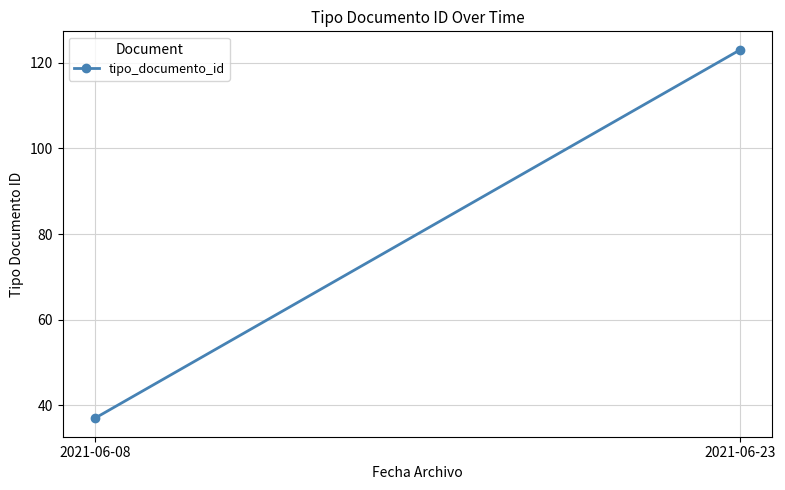

Rank the categories by value from lowest to highest.

2021-06-08, 2021-06-23